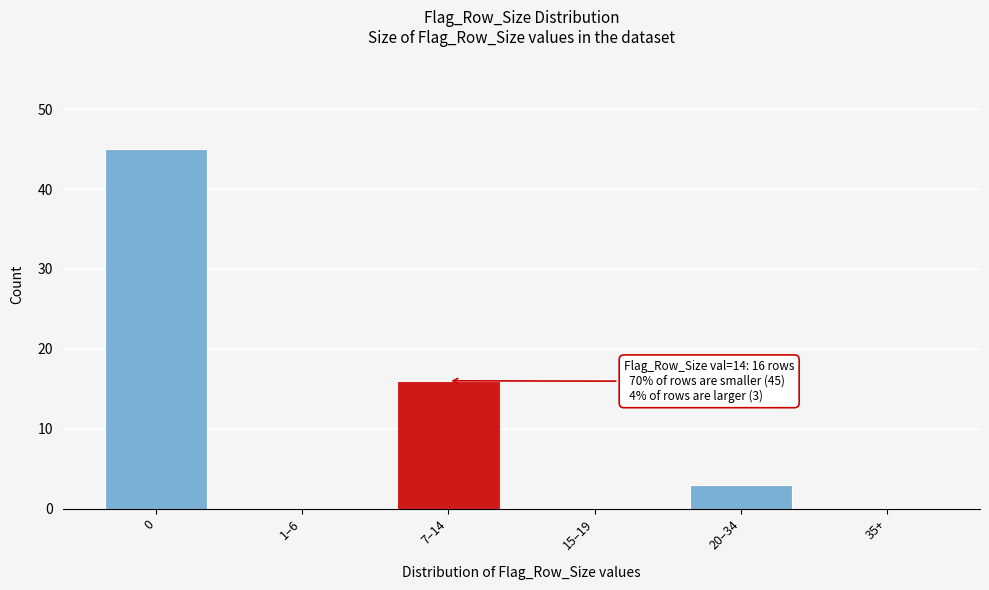

Reading left to right, what are all the values shown in this chart?

0=45	1–6=0	7–14=16	15–19=0	20–34=3	35+=0